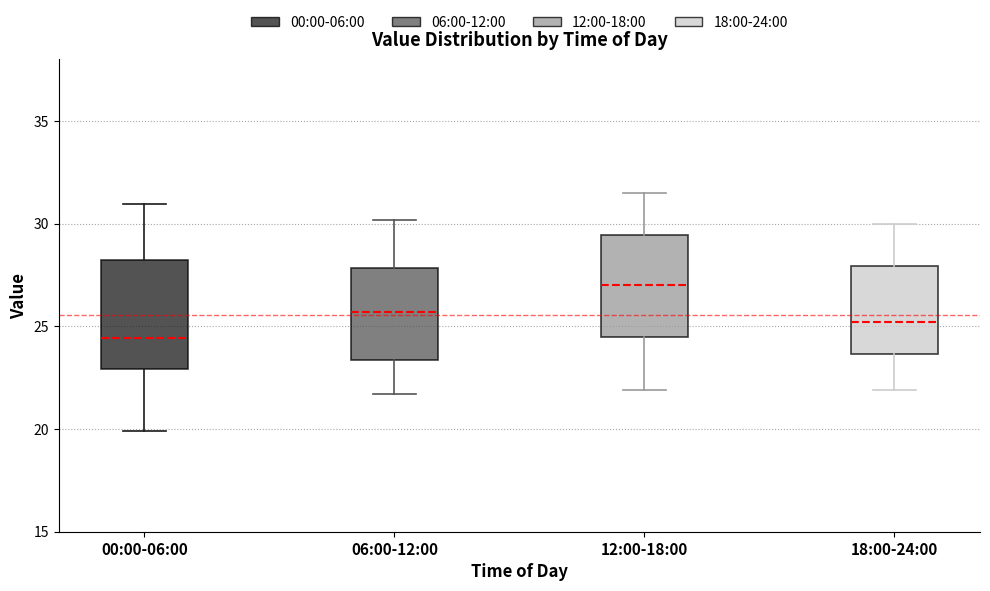

Where does the upper whisker of the box for 00:00-06:00 end on the y-axis? The values are not printed on the chart, so give them approximately, as read against the axis.

31.0